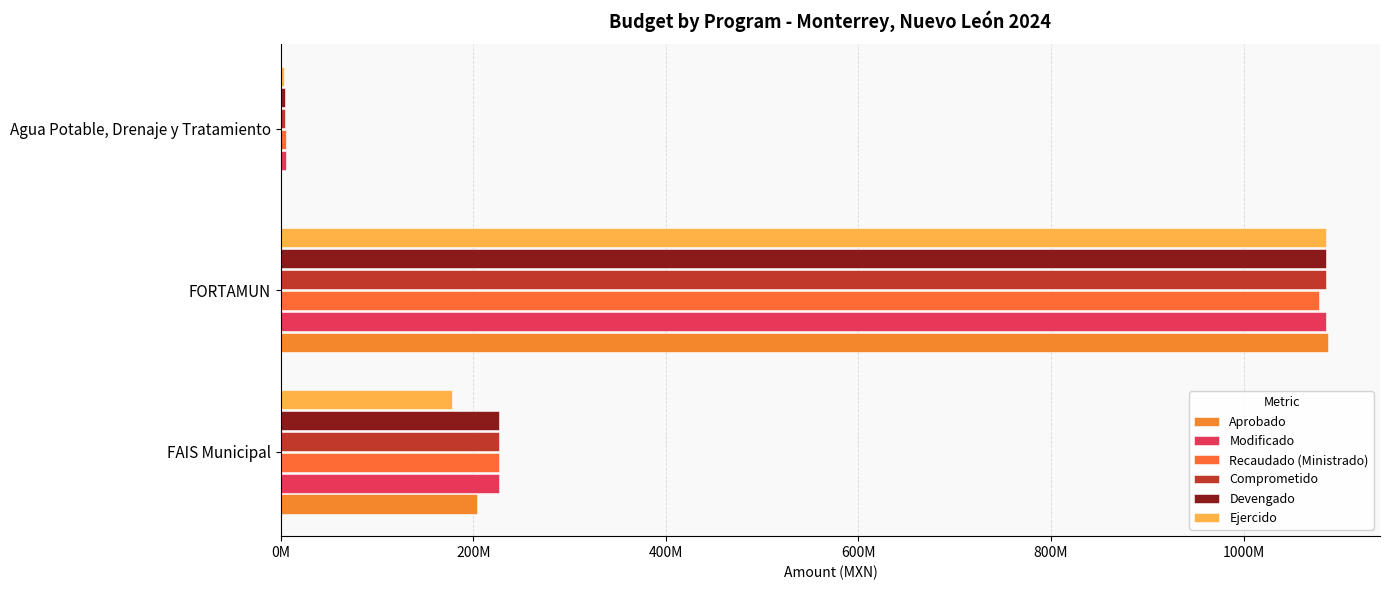

At how many categories does at least one series exceed 299433657?

1